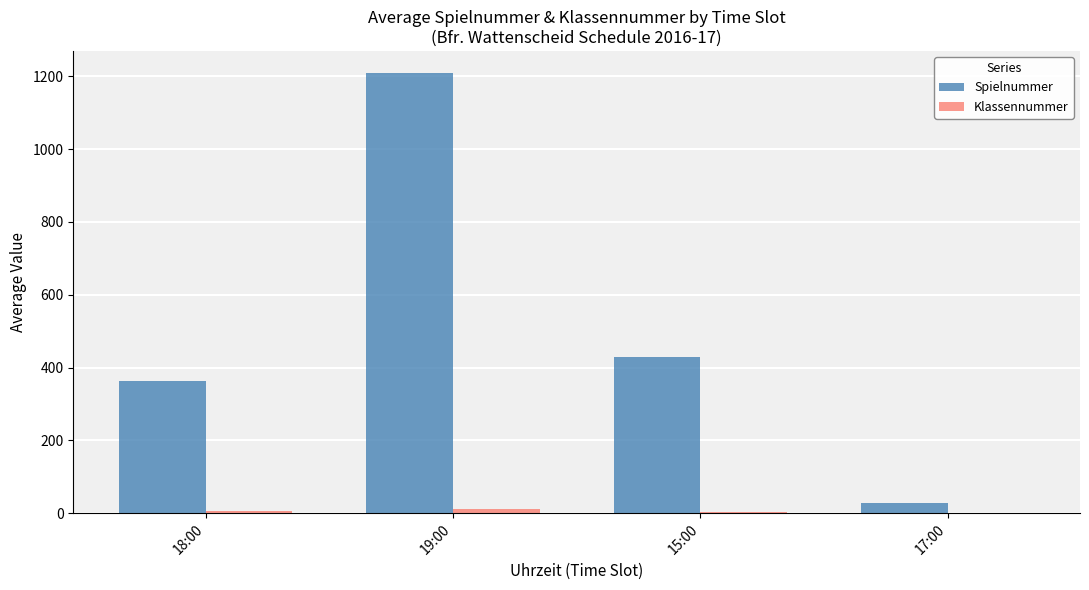

What is the difference between the Spielnummer values at 17:00 and 15:00?

401